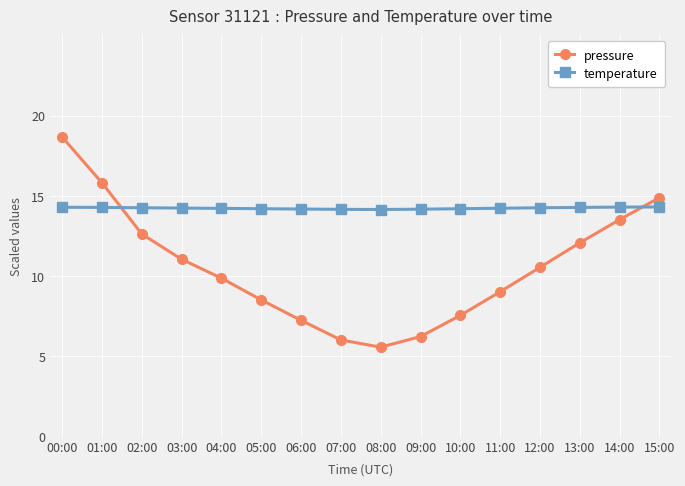

Does the chart have visible grid lines?

Yes